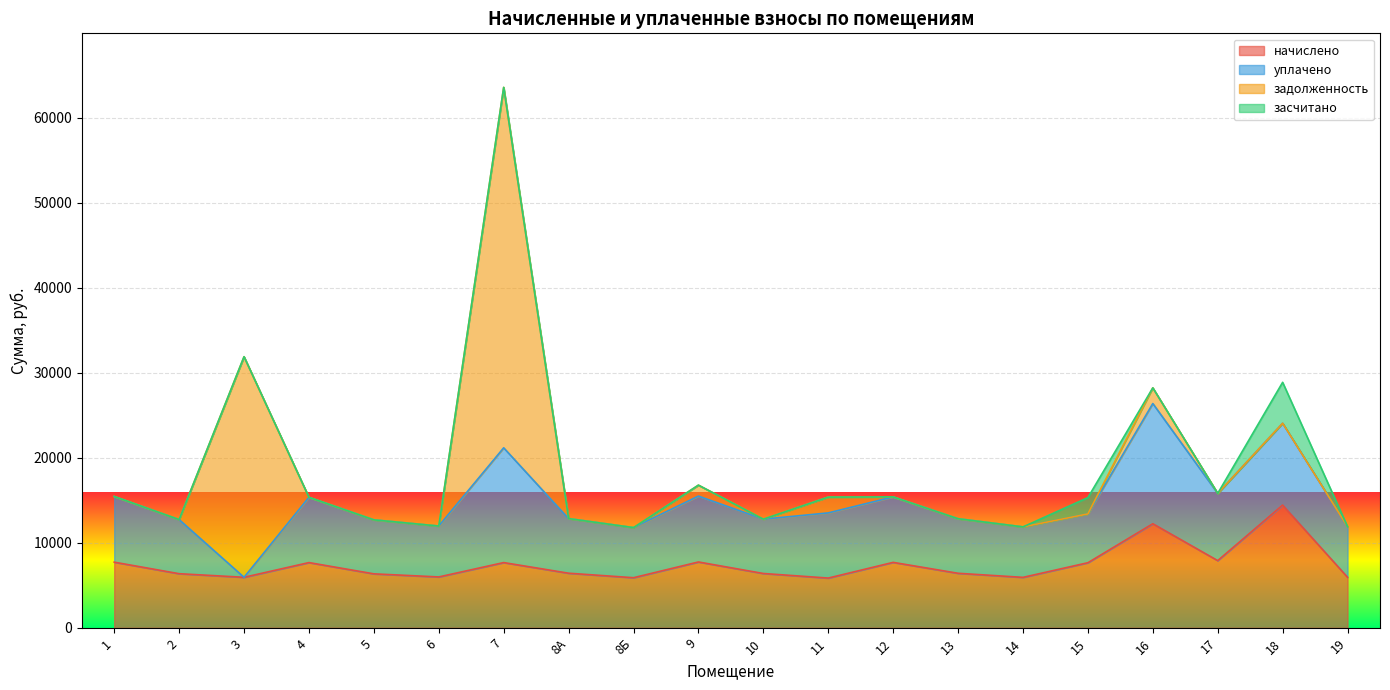

True or false: уплачено has a value of 0.0 at 3.

True